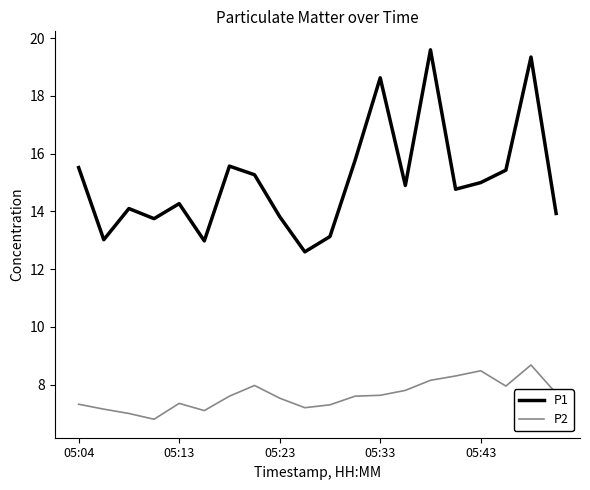

What is the smallest value displayed?

6.8